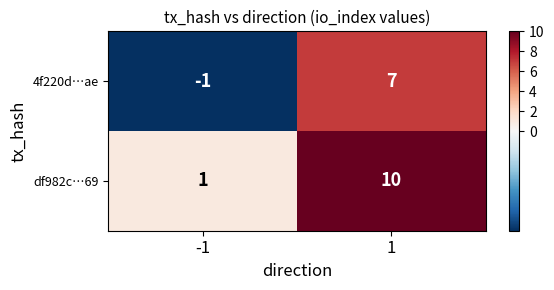

Rank the series by their maximum value, from lowest to highest.

4f220d…ae, df982c…69